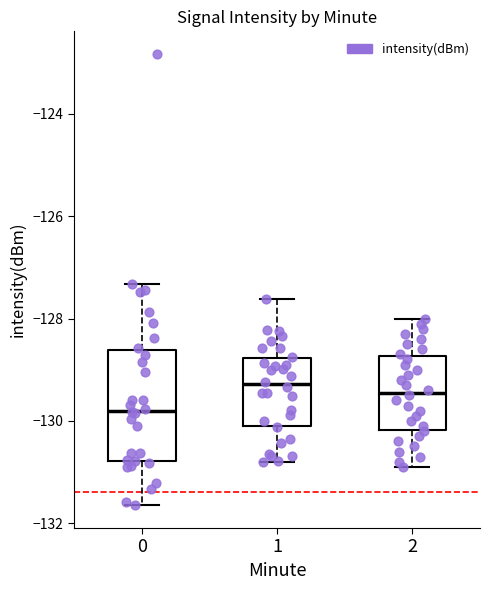

Reading left to right, transcribe this box plot: for each box, give where its median line is, the range the box spans, and where its two whiskers end, as read against the y-axis. The values are not printed on the chart, so give them approximately, as read against the axis.

0: median -129.8, box -130.8 to -128.6, whiskers -131.6 to -127.4
1: median -129.2, box -130.0 to -128.8, whiskers -130.8 to -127.6
2: median -129.4, box -130.2 to -128.8, whiskers -130.8 to -128.0